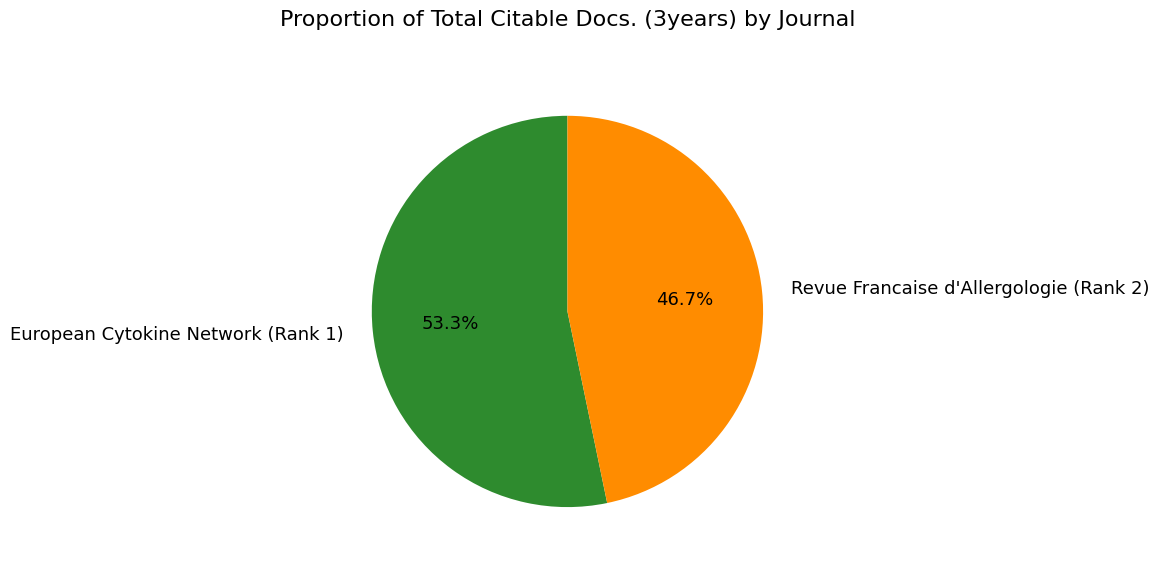

What percentage is the European Cytokine Network (Rank 1) slice, to the nearest percent?

53%